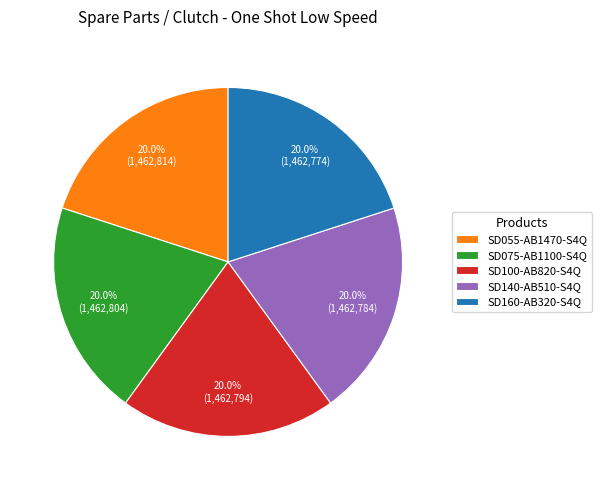

What percentage is NOT represented by SD075-AB1100-S4Q?

80.0%